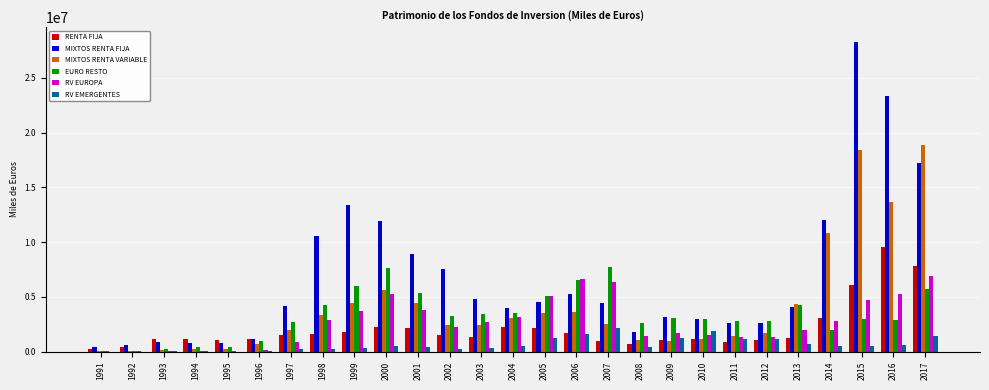

What is the total value across all series at 1993?

2556209